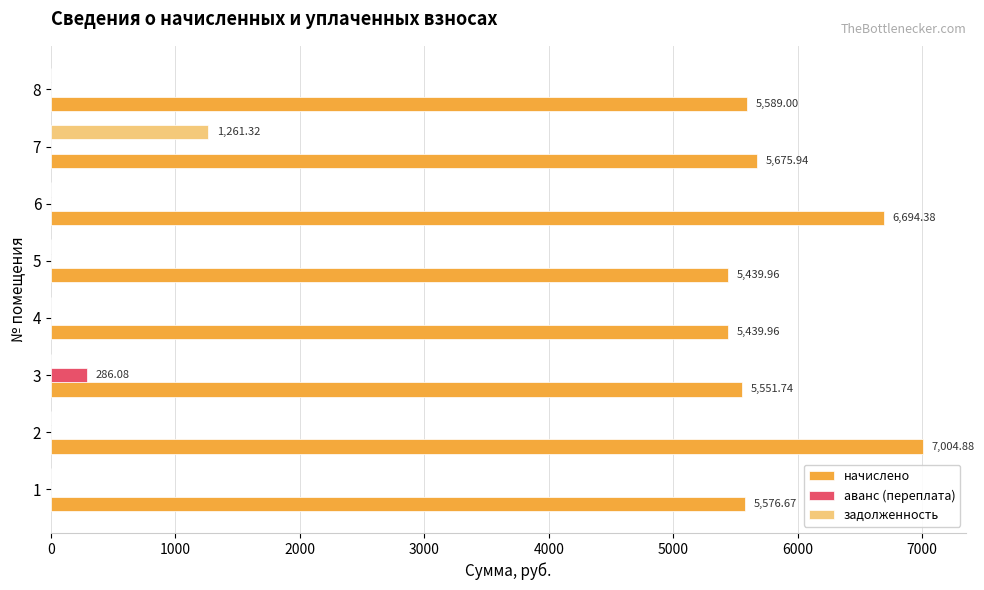

What is the sum of all начислено values?

46972.5